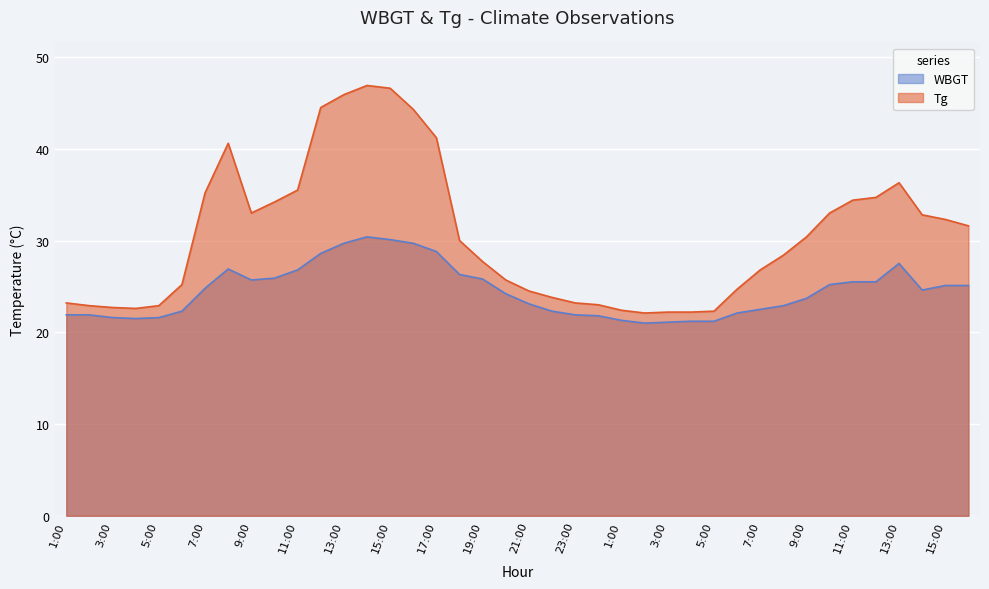

How many interior local peaks does the WBGT series have?

3